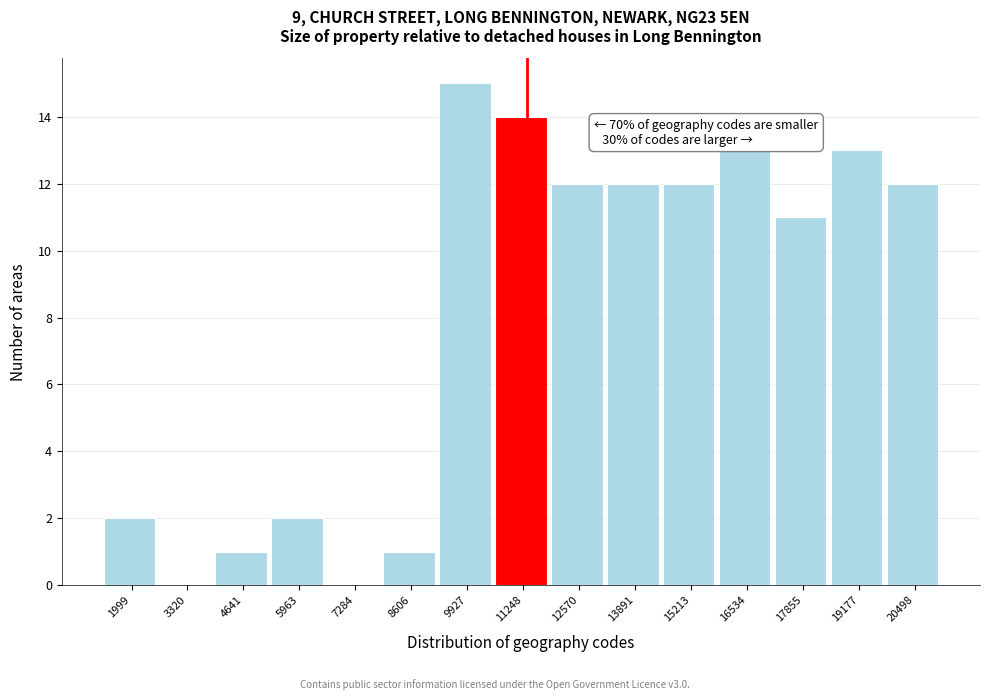

Reading left to right, extract all data points from this chart.

1999=2	3320=0	4641=1	5963=2	7284=0	8606=1	9927=15	11248=14	12570=12	13891=12	15213=12	16534=13	17855=11	19177=13	20498=12